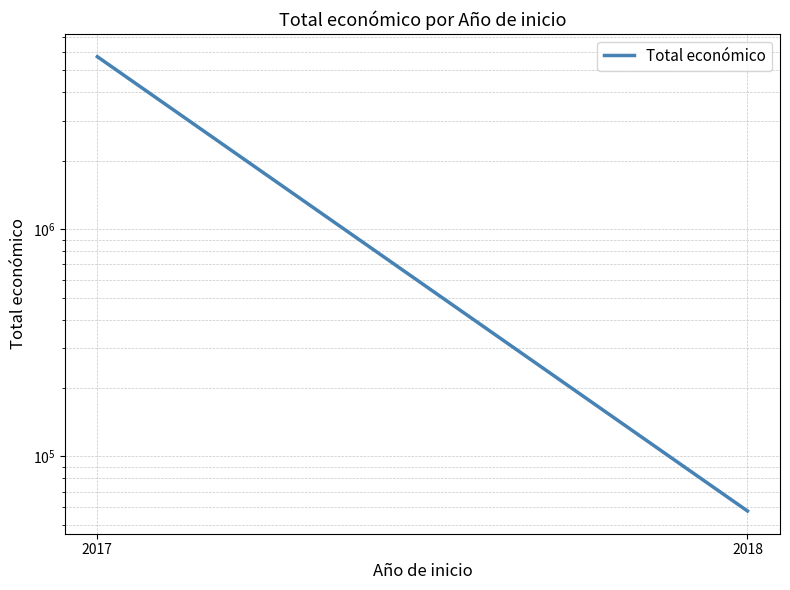

Reading left to right, list all the values displayed in this chart.

5746326	57500